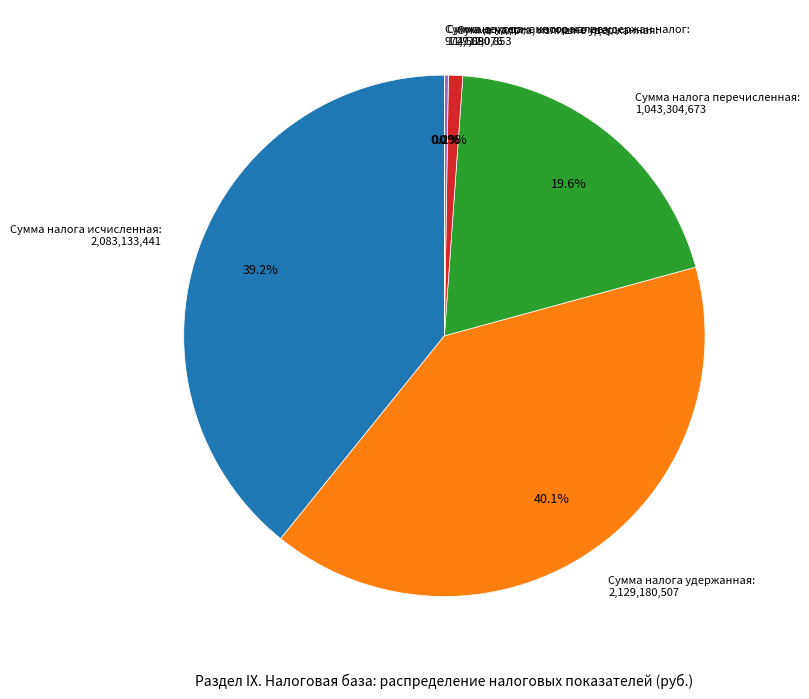

Does Сумма налога, излишне удержанная account for over 50% of the chart?

No